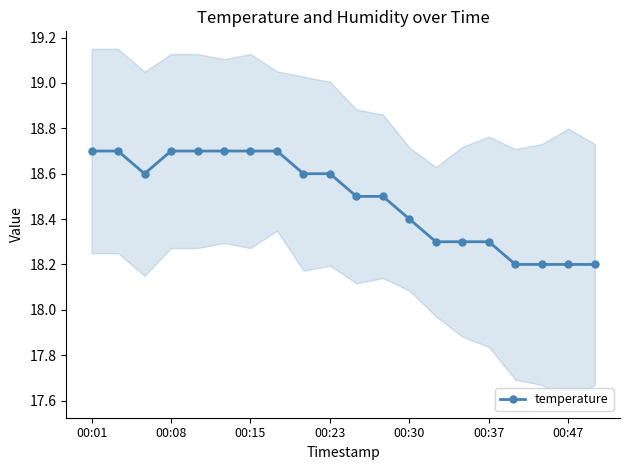

The temperature series shows 9.0 at 00:47. True or false?

False